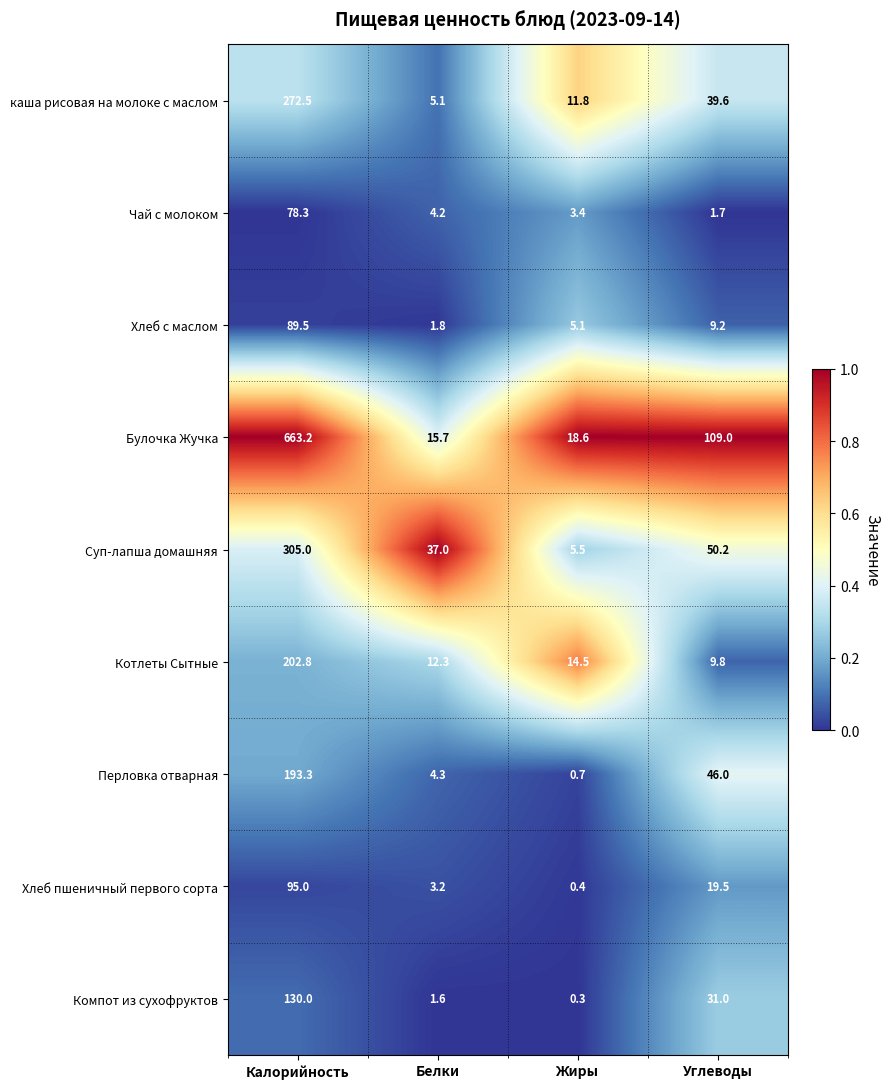

What is the difference between the Перловка отварная values at Углеводы and Белки?

41.7